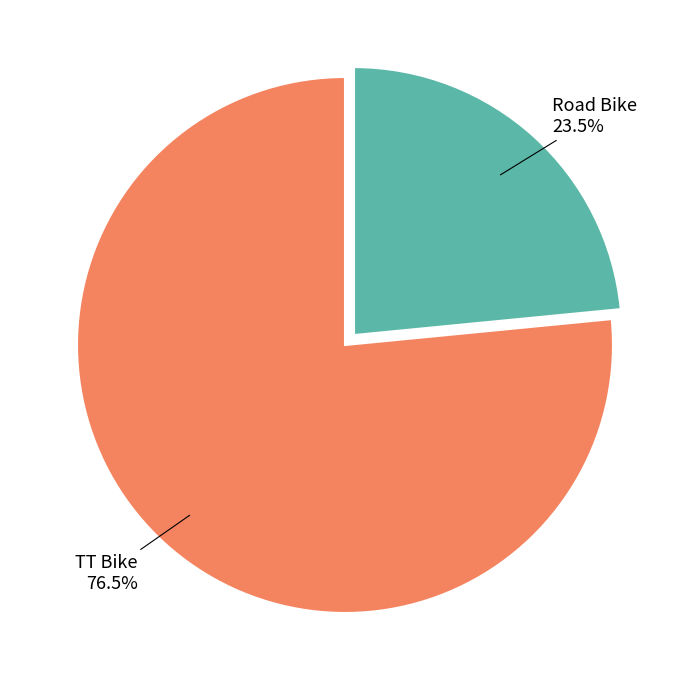

Approximately how many times larger is the value at TT Bike compared to Road Bike?

3.3